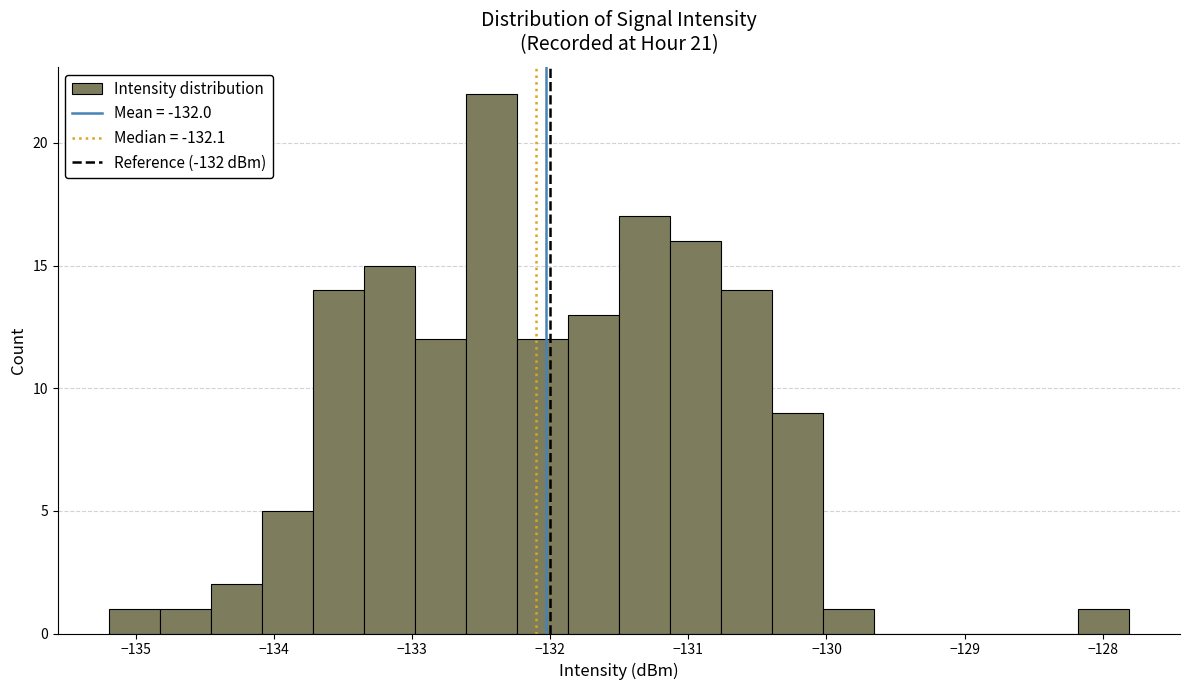

Around what value on the x-axis is the tallest bar? Give the approximate position of its centre, as read against the axis.

-132.4